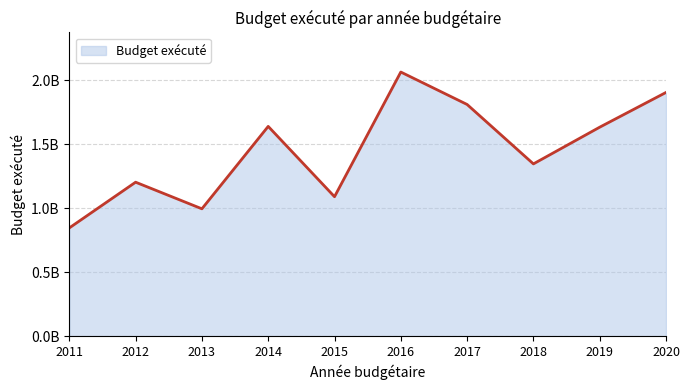

What is the ratio of the value at 2015 to the value at 2019?

0.7